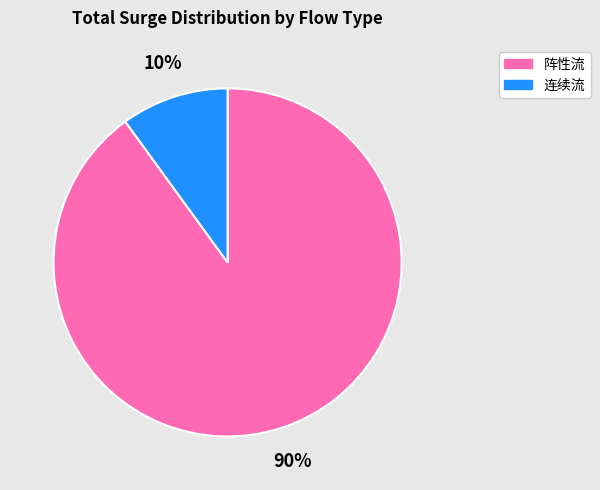

How many segments does this pie chart have?

2